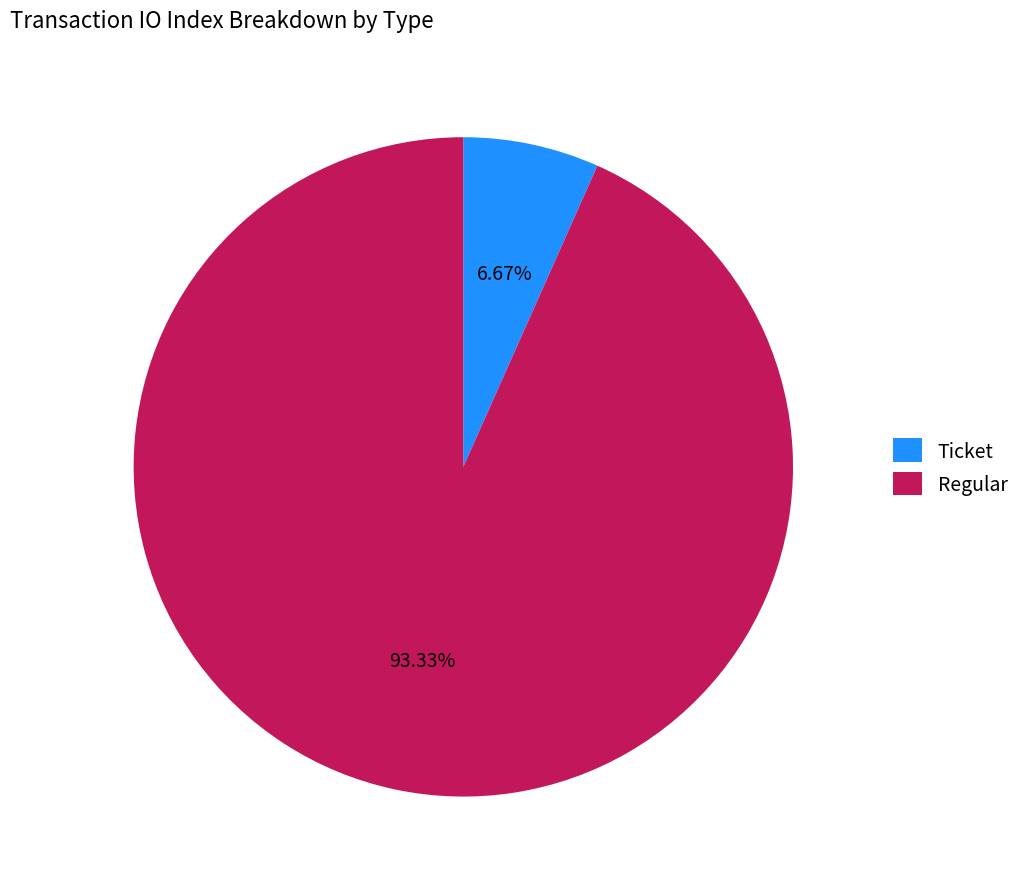

To the nearest percent, what is the combined percentage of Ticket and Regular?

100%